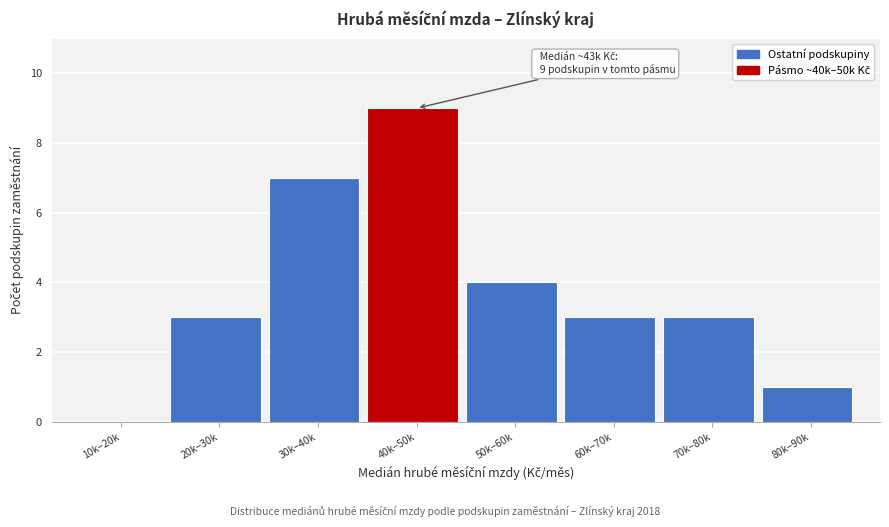

Reading right to left, what are all the values shown in this chart?

80k–90k=1	70k–80k=3	60k–70k=3	50k–60k=4	40k–50k=9	30k–40k=7	20k–30k=3	10k–20k=0